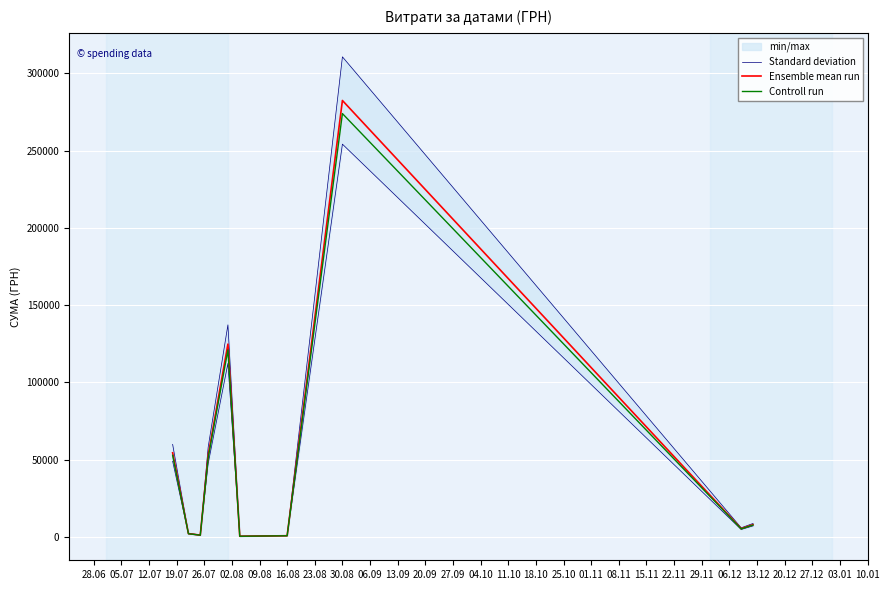

What is the sum of the Standard deviation values at 12.07 and 19.07?

59491.3